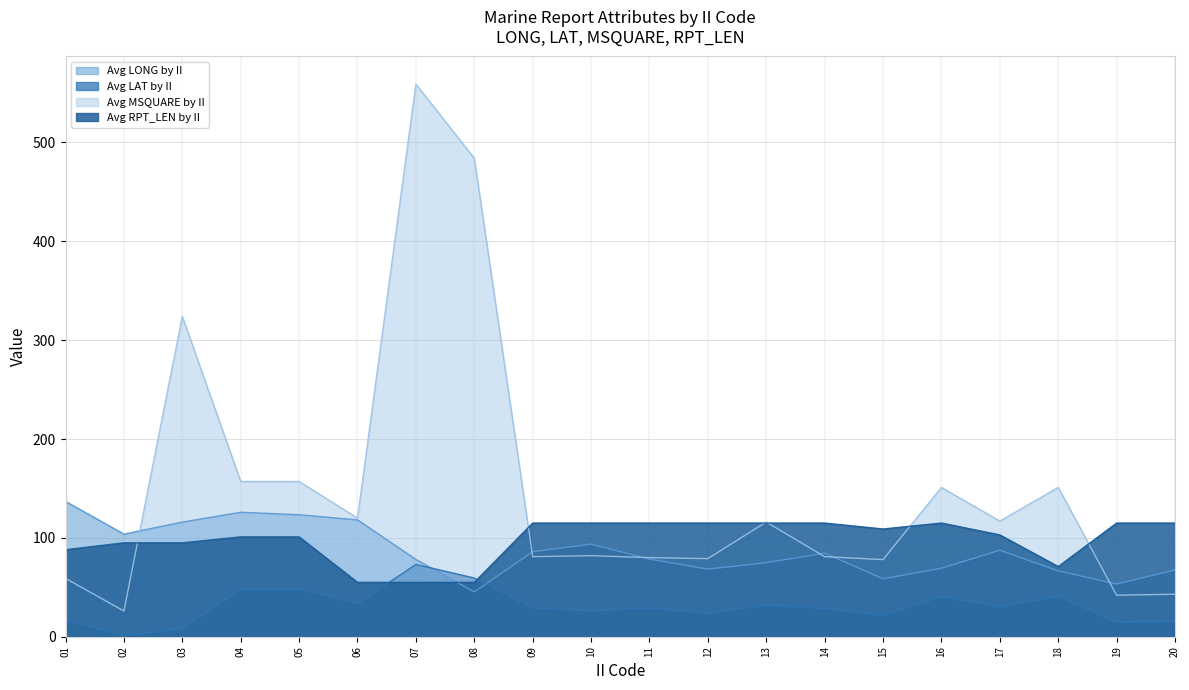

How many lines are shown in the chart?

4